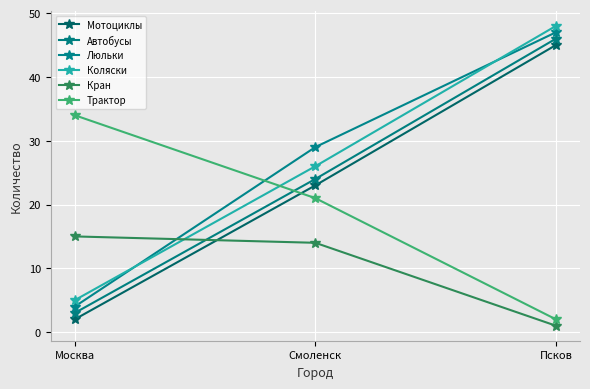

What is the highest value of the Трактор series?

34